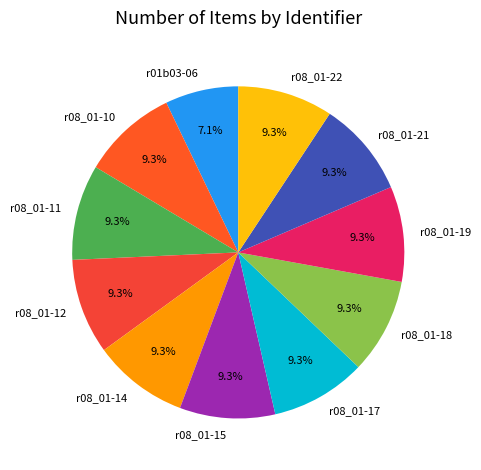

To the nearest percent, what is the combined percentage of r08_01-21 and r08_01-10?

19%